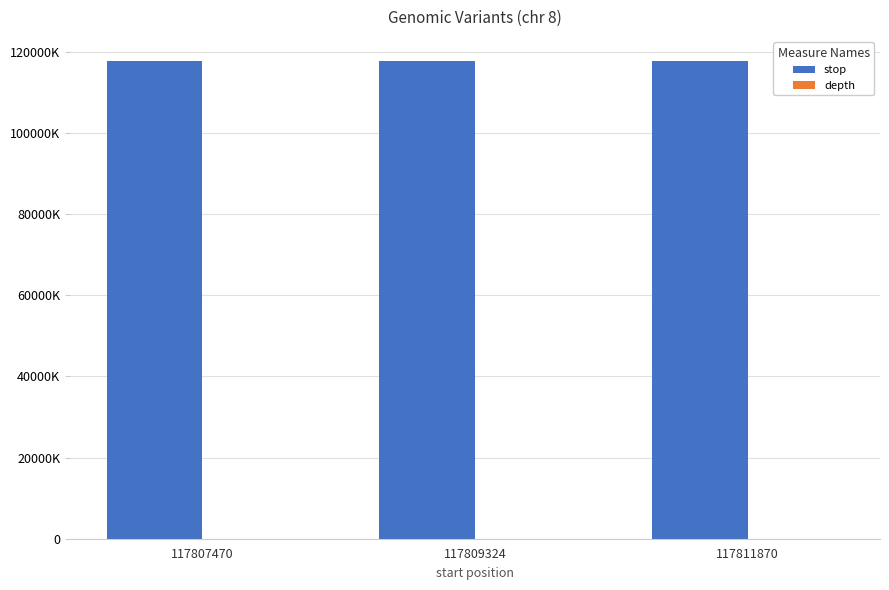

Are the bars grouped side by side (vs. stacked)?

Yes